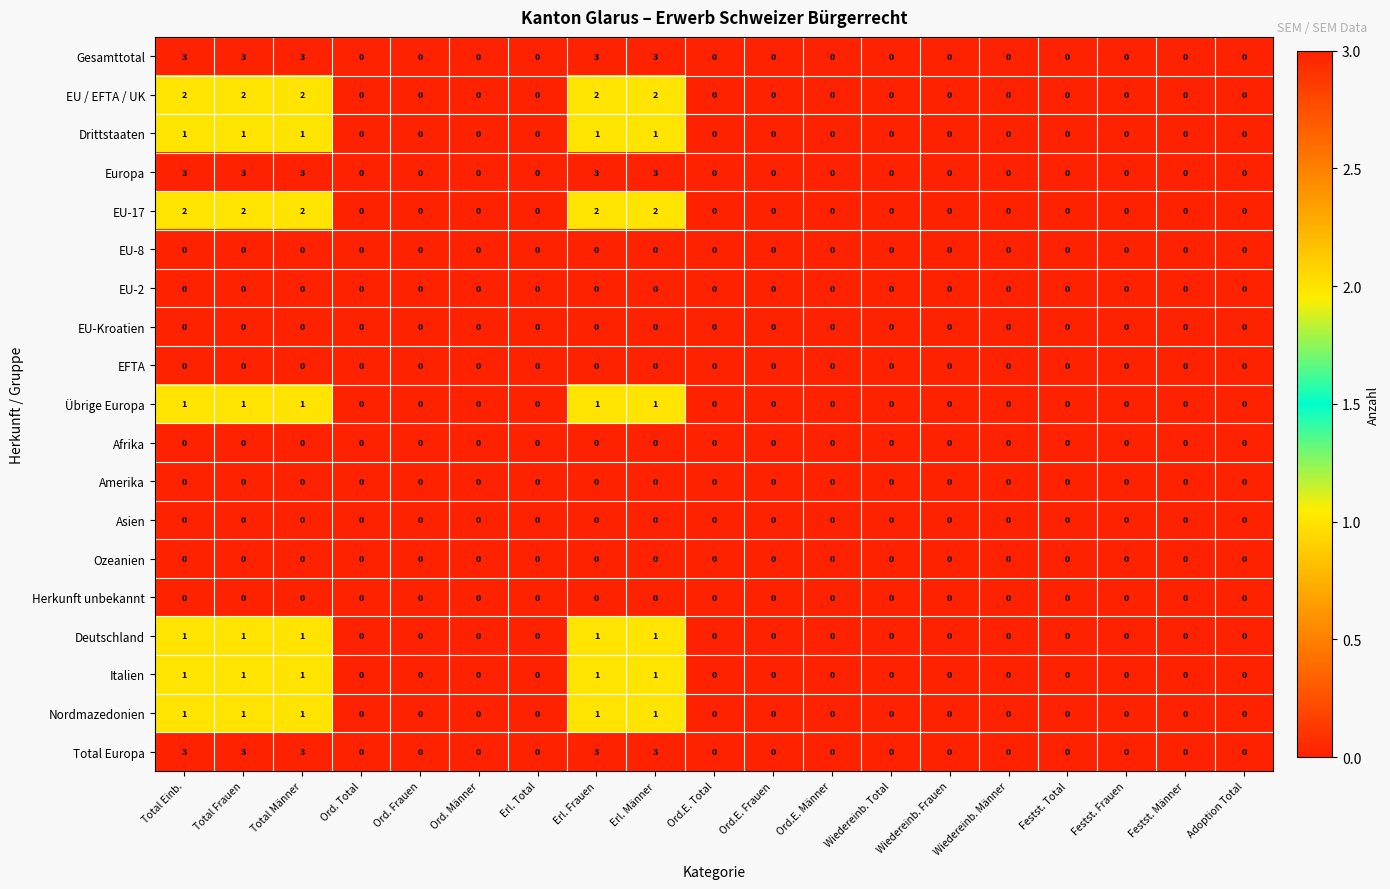

At how many categories does at least one series exceed 1?

5